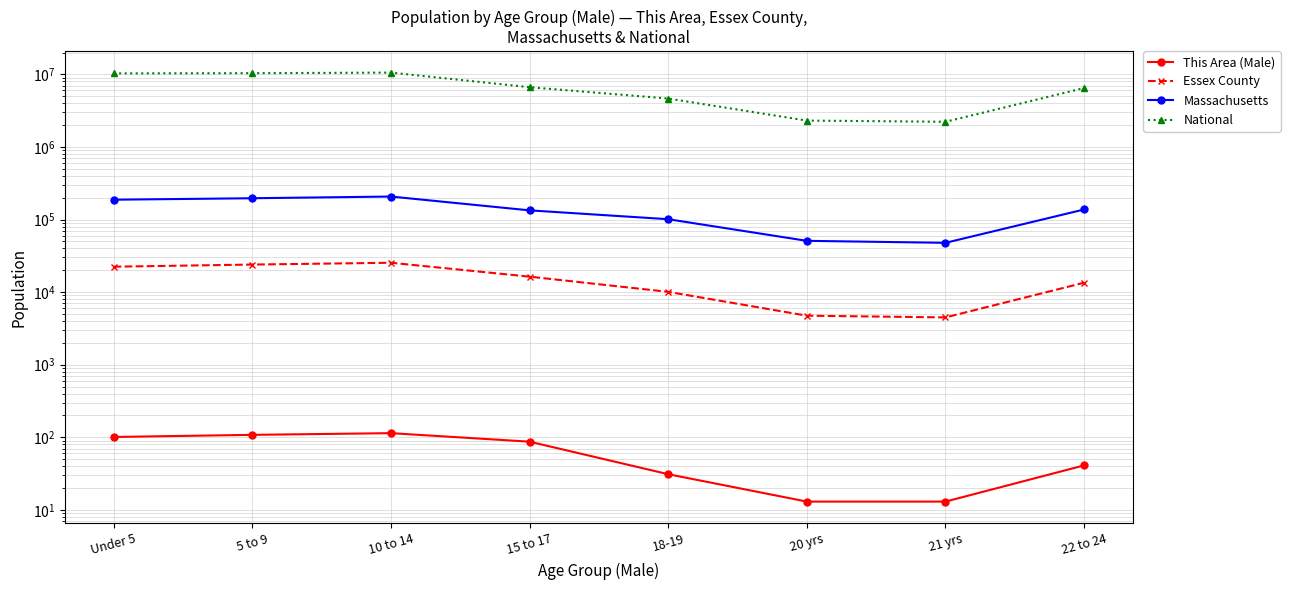

True or false: Massachusetts has a value of 301602 at 10 to 14.

False